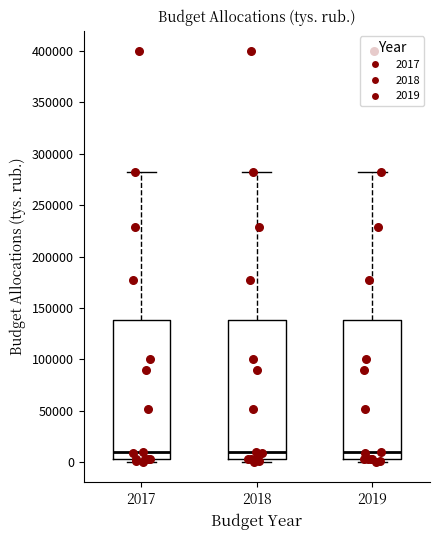

Reading left to right, transcribe this box plot: for each box, give where its median line is, the range the box spans, and where its two whiskers end, as read against the y-axis. The values are not printed on the chart, so give them approximately, as read against the axis.

2017: median 10000, box 5000 to 140000, whiskers 0 to 280000
2018: median 10000, box 5000 to 140000, whiskers 0 to 280000
2019: median 10000, box 5000 to 140000, whiskers 0 to 280000